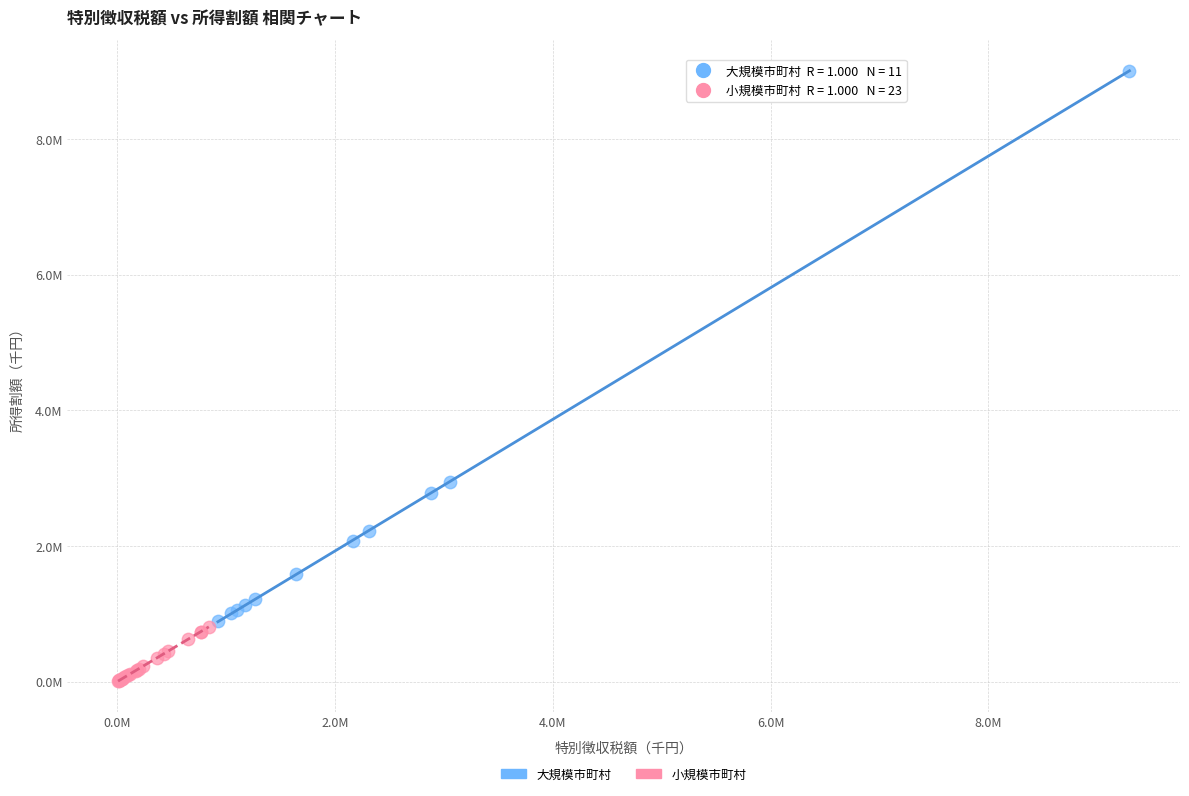

Which series reaches the maximum Y coordinate?

大規模市町村